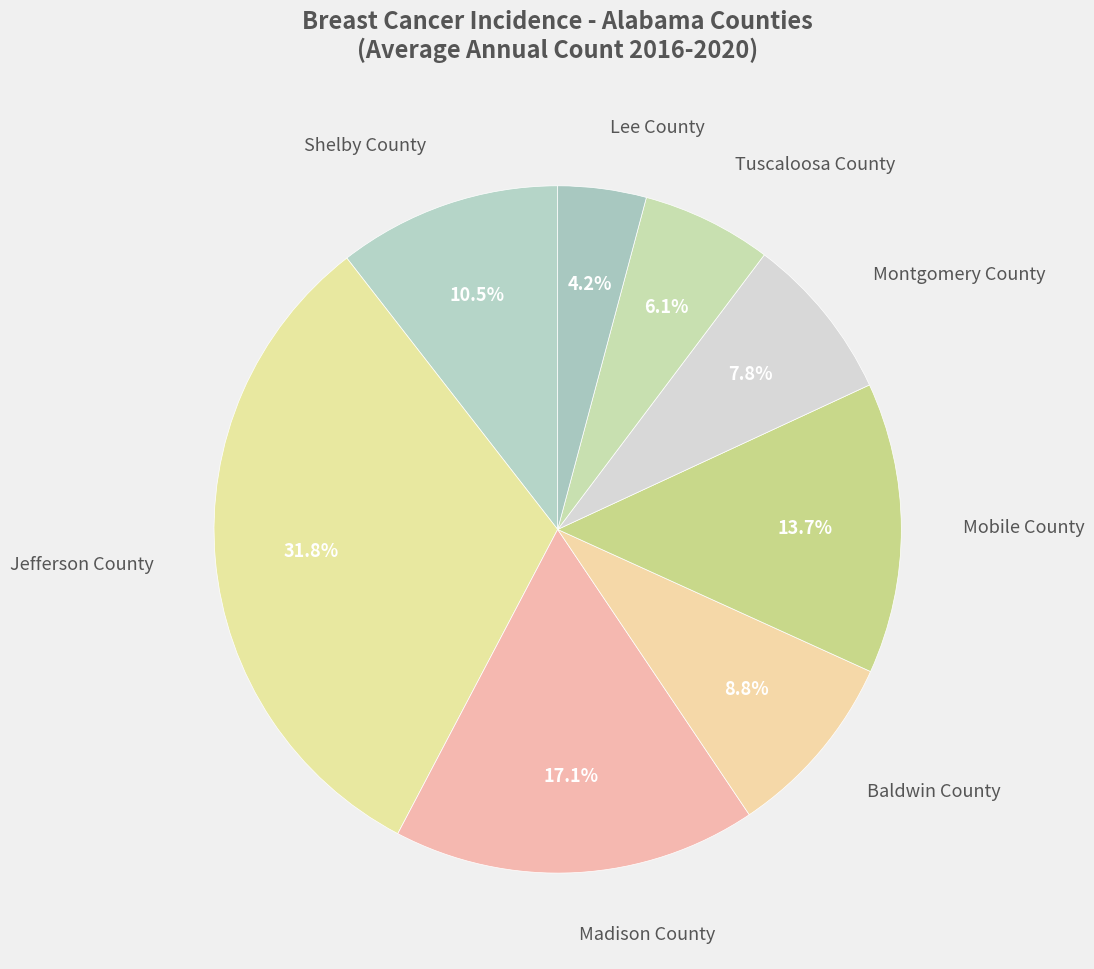

Which category has the biggest portion of the pie?

Jefferson County